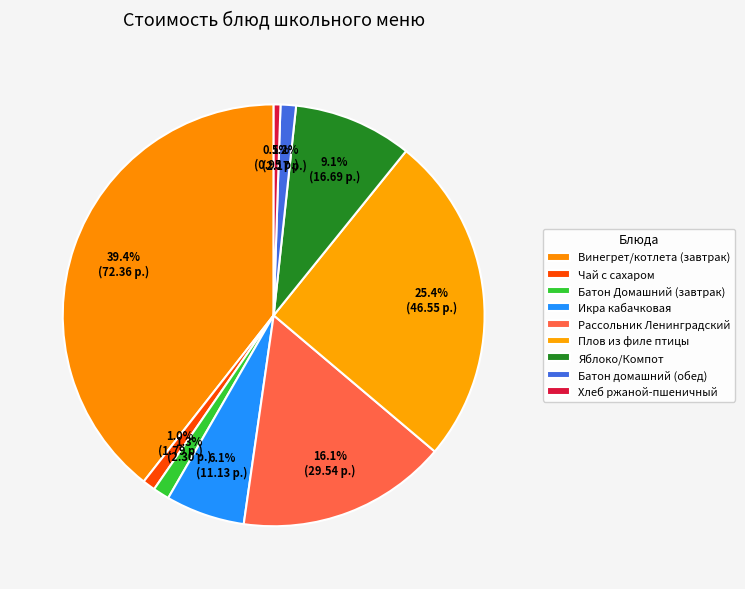

Count the number of slices in the pie.

9